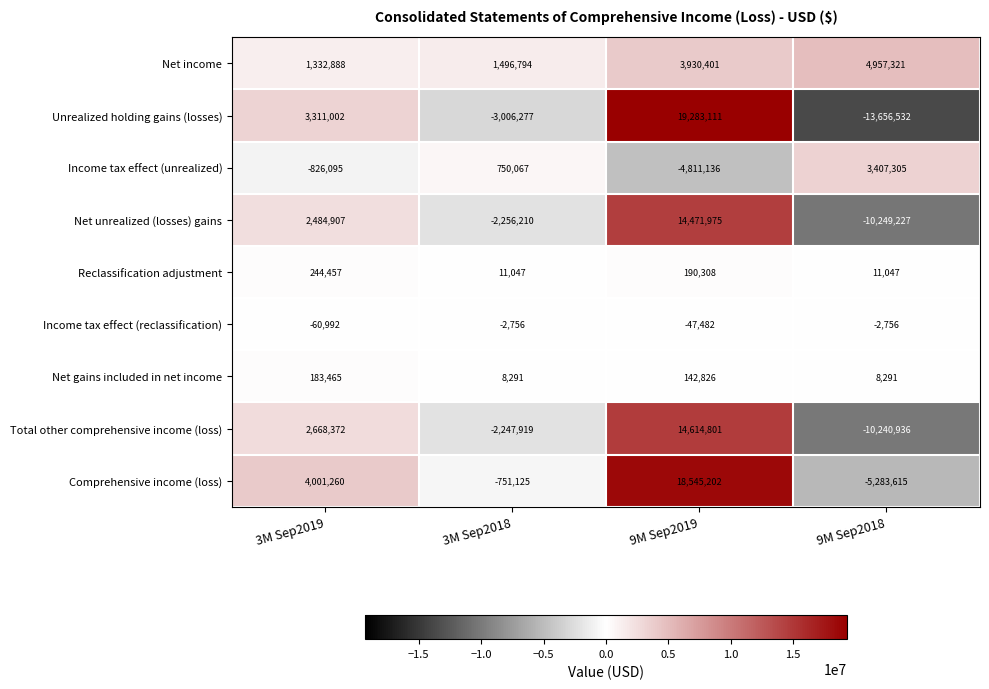

How many distinct data groups are displayed?

9